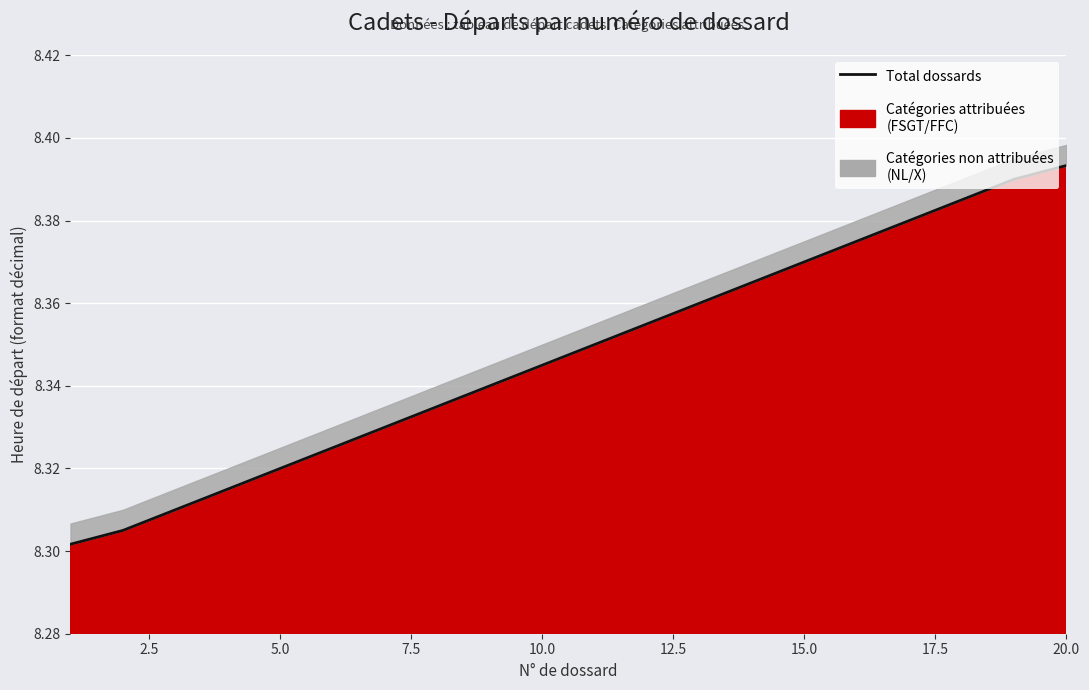

Is it true that the value at 15 is 11.8?

False